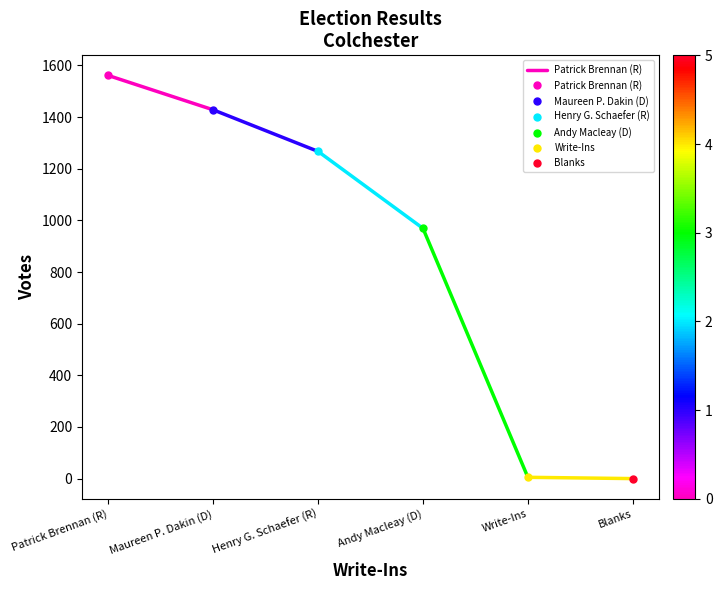

Count the number of categories in the chart.

2